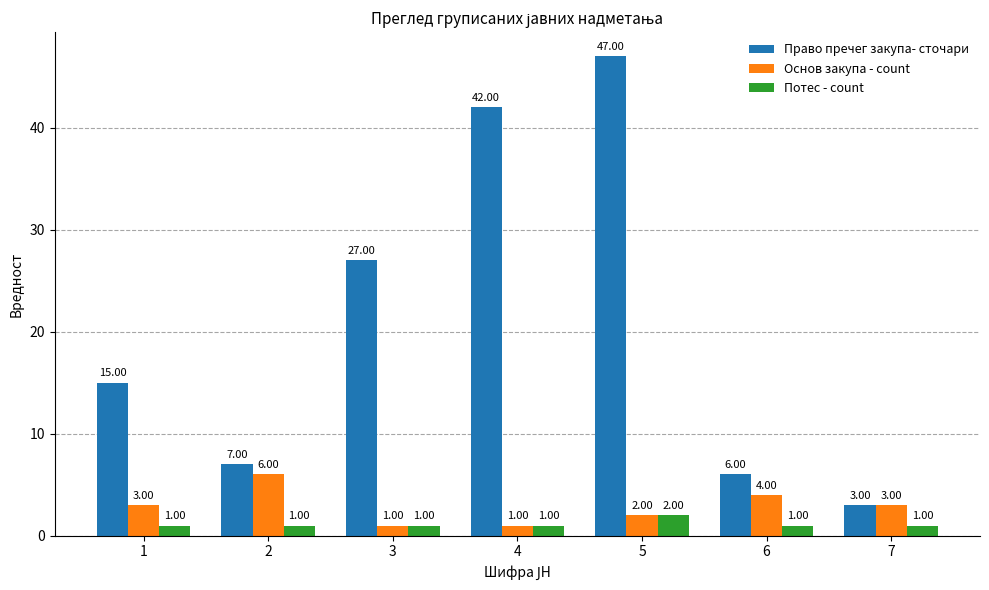

What is the spread (max minus min) of values at 2?

6